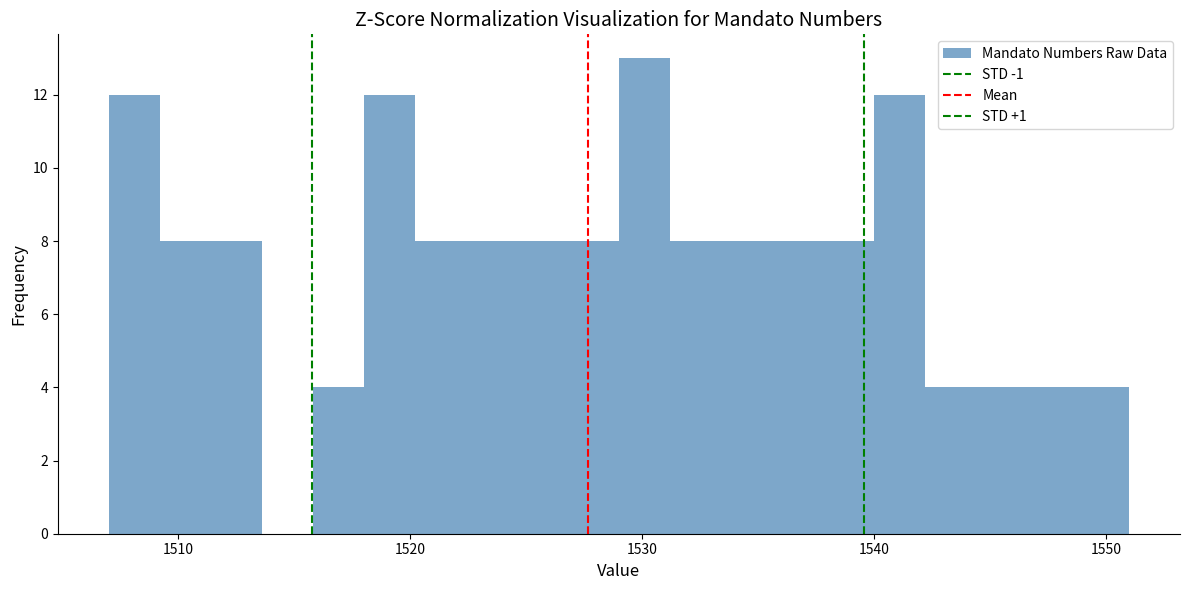

Around what value on the x-axis is the tallest bar? Give the approximate position of its centre, as read against the axis.

1530